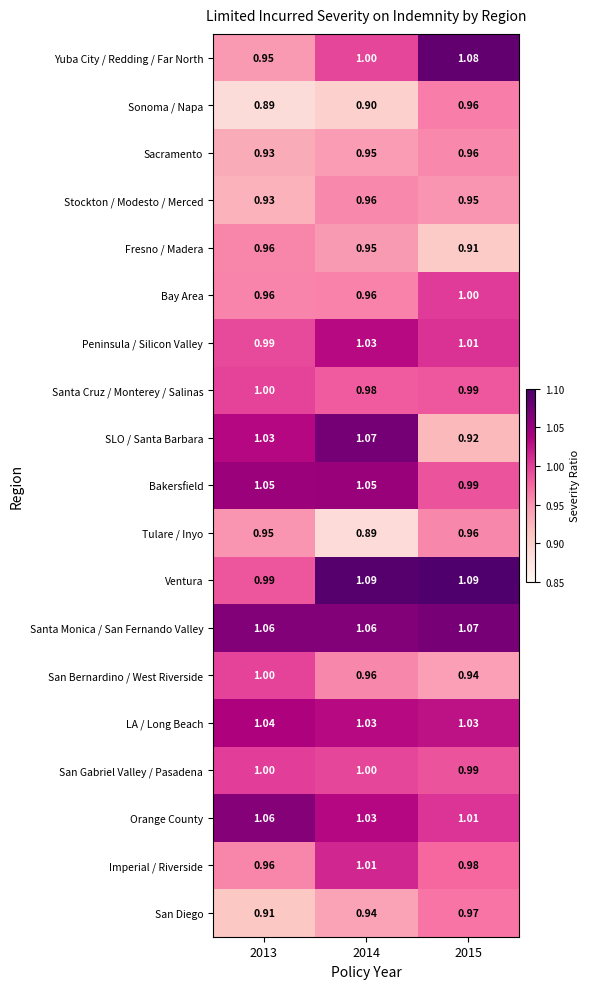

Between 2014 and 2015, which series saw the biggest shift?

SLO / Santa Barbara